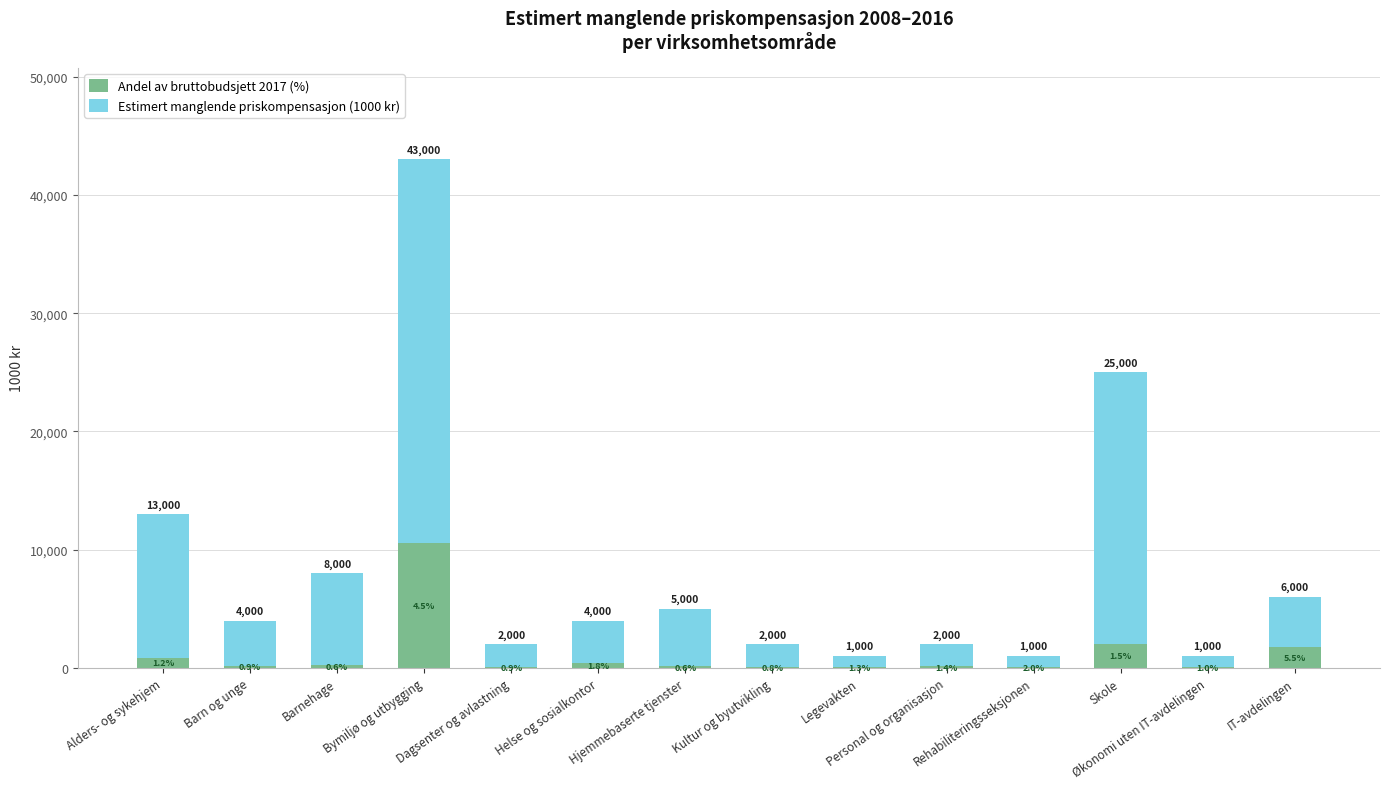

What is the average value of the Andel av bruttobudsjett 2017 (%) series?

1202.7